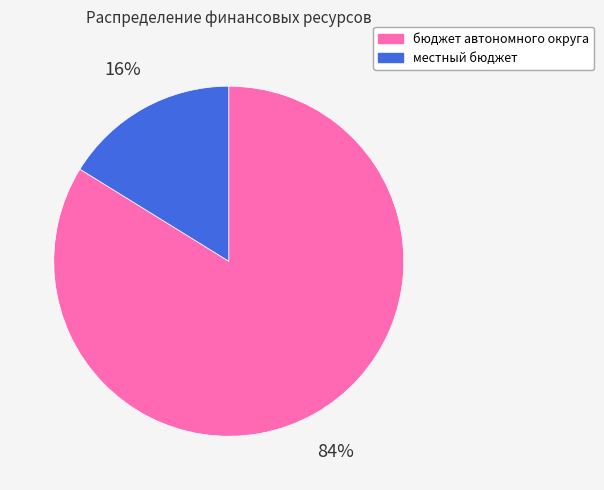

To the nearest percent, what percentage of the pie is местный бюджет?

16%